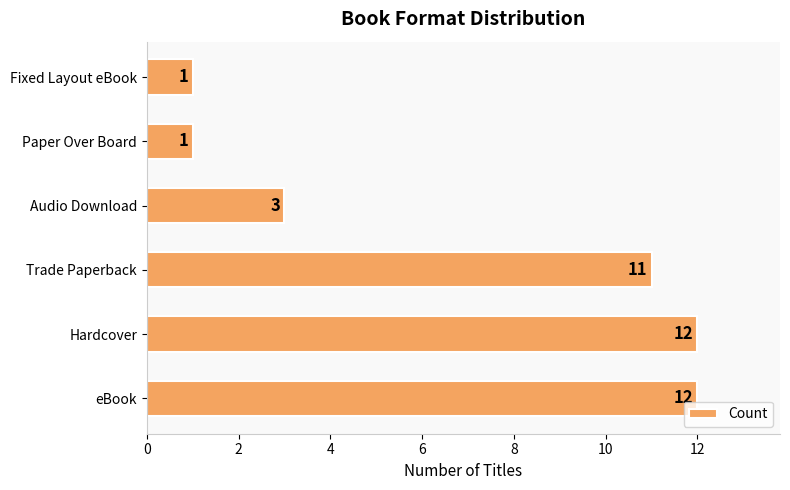

What is the greatest value displayed?

12